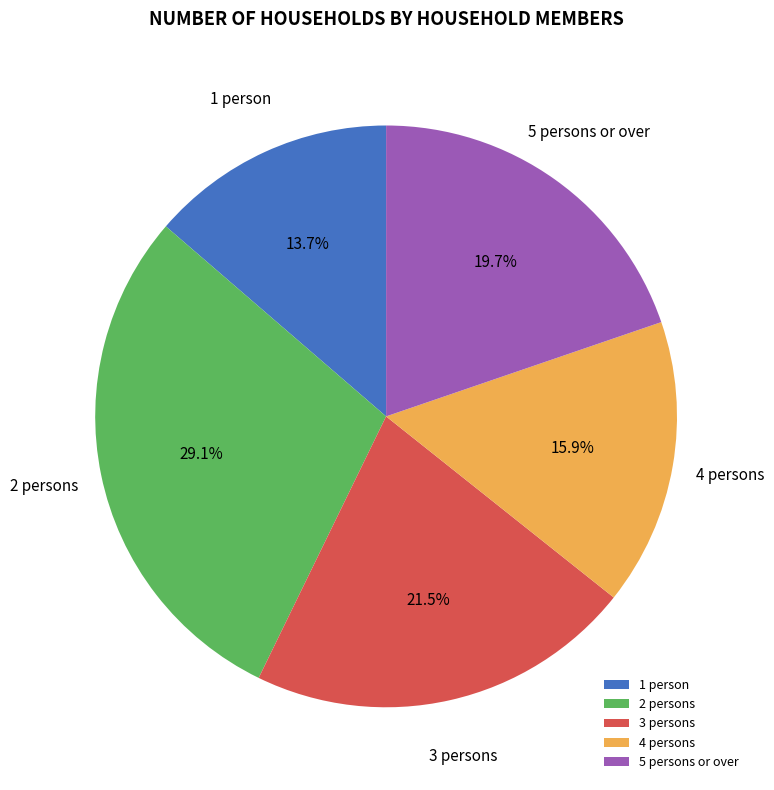

How many slices are in this pie chart?

5